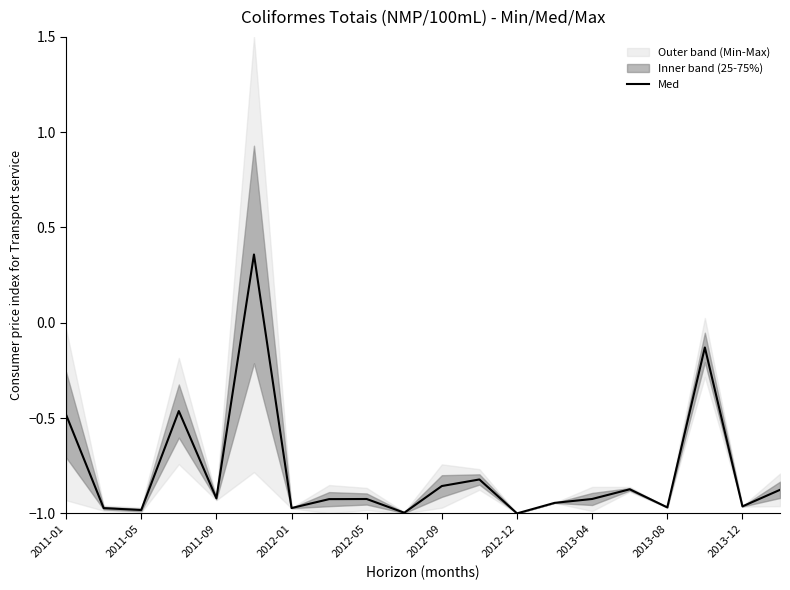

How many categories are shown in the chart?

20